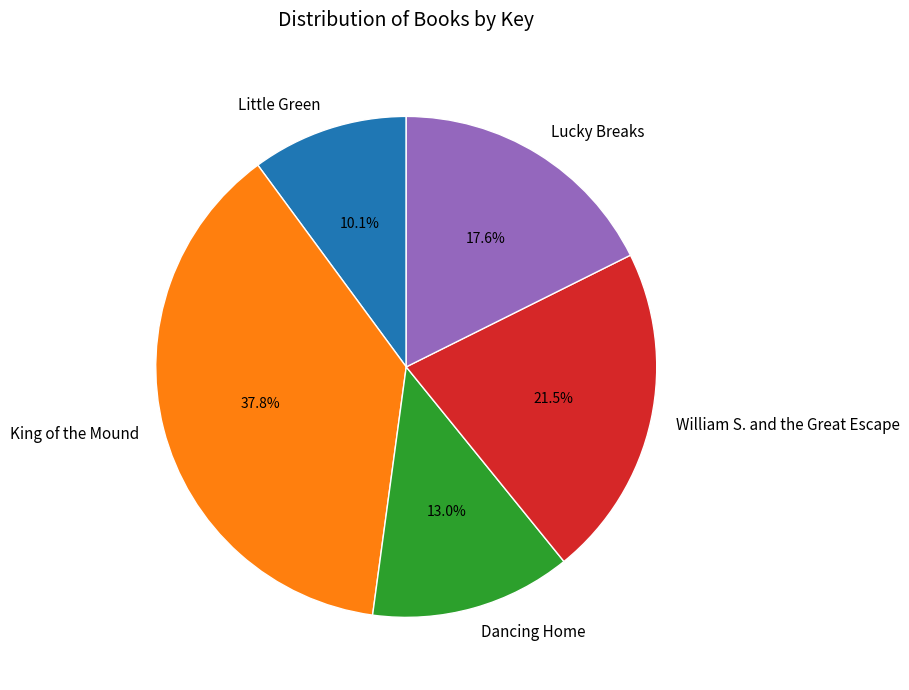

True or false: Dancing Home accounts for 13% of the total.

True